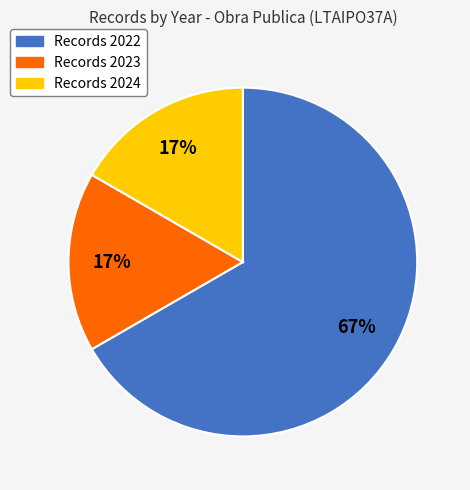

To the nearest percent, what is the difference between the largest and smallest slice percentages?

50%